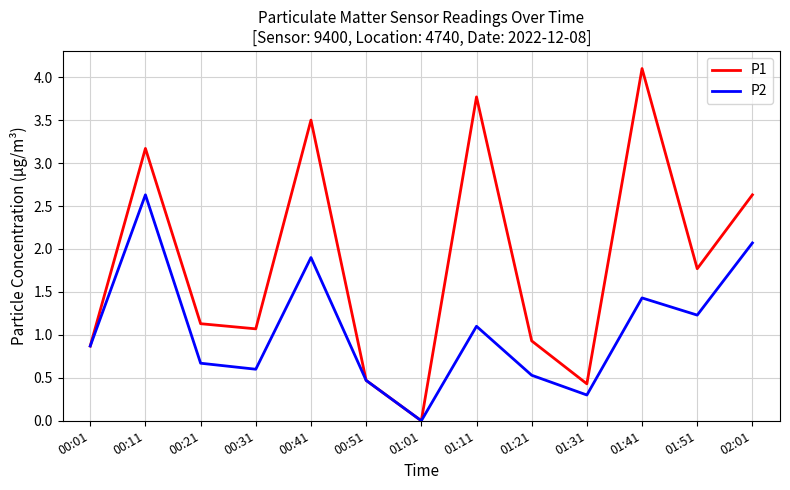

What is the difference between the P2 values at 00:51 and 00:41?

1.4